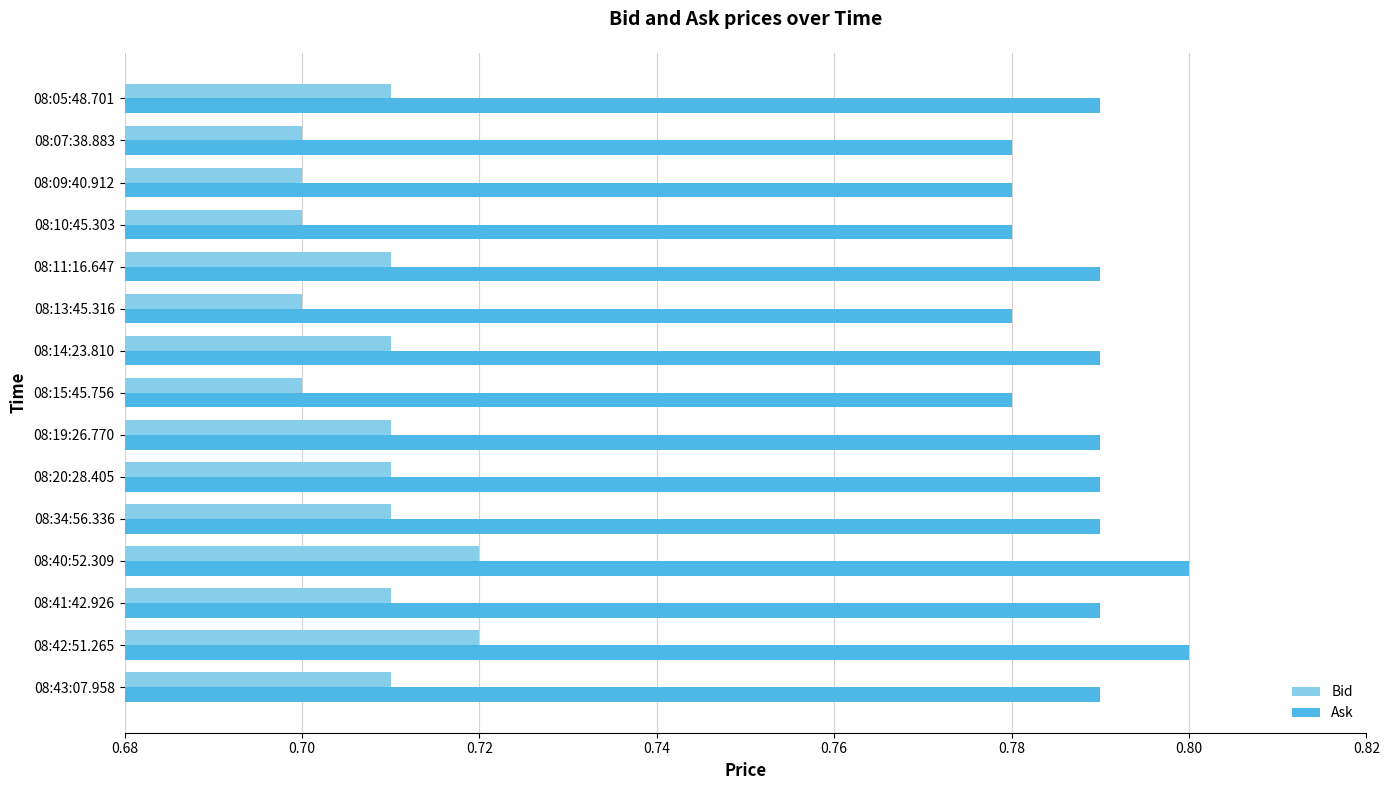

How many Bid values are between 0 and 1?

15